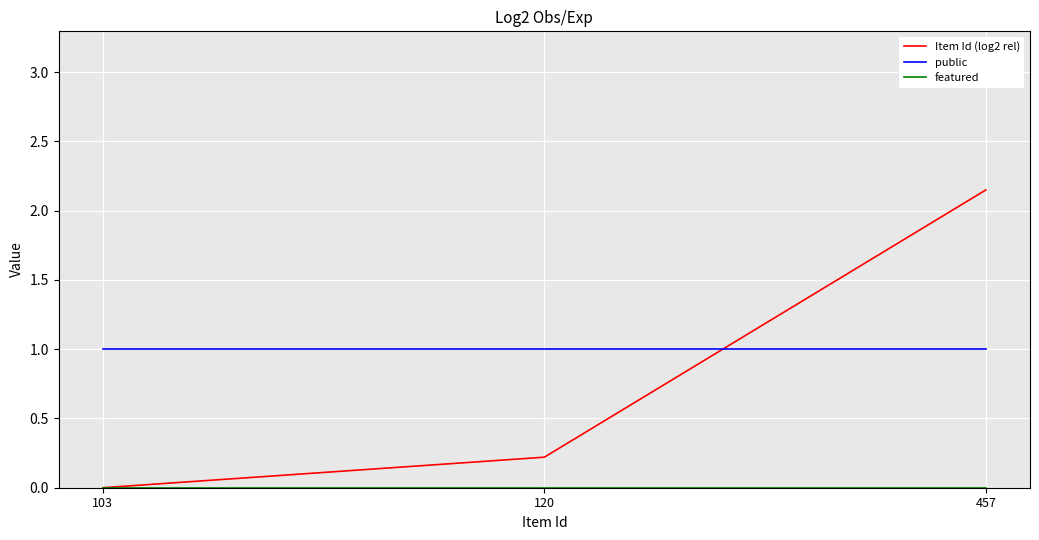

What is the total value across all series at 103?

1.0